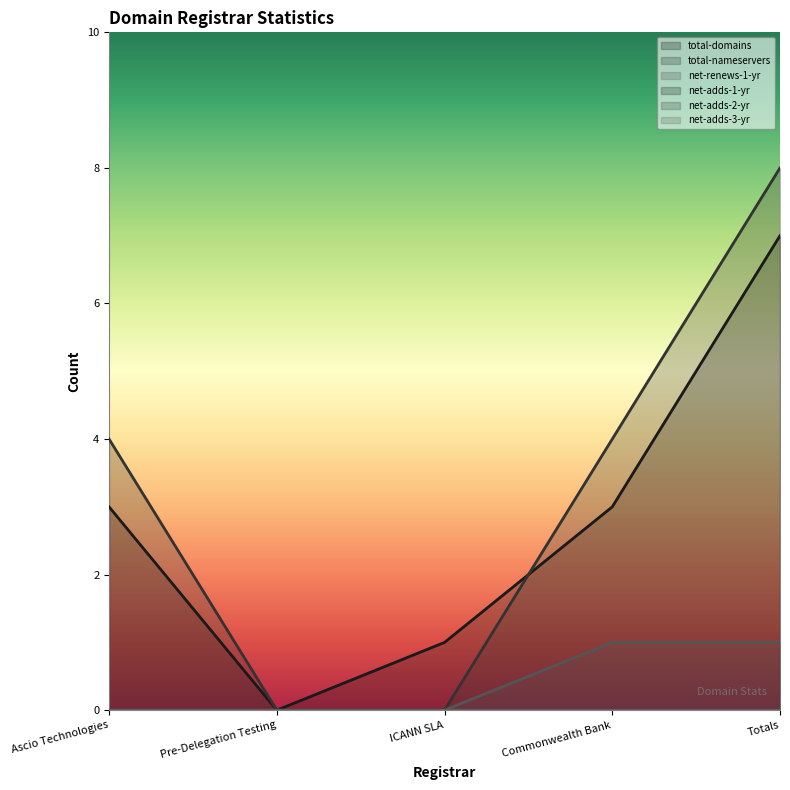

The net-renews-1-yr series shows 0 at Ascio Technologies. True or false?

True